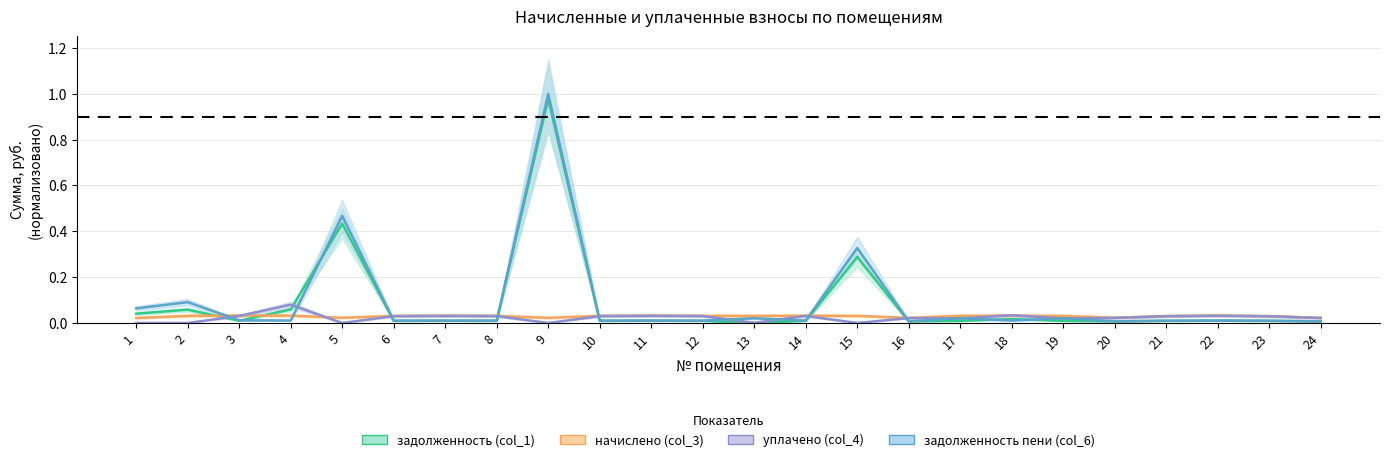

The value of начислено (col_3) at 7 is 0.0. True or false?

False